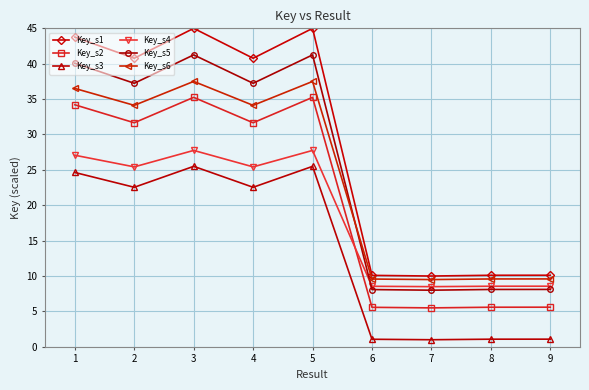

What is the minimum value for Key_s1?

10.0